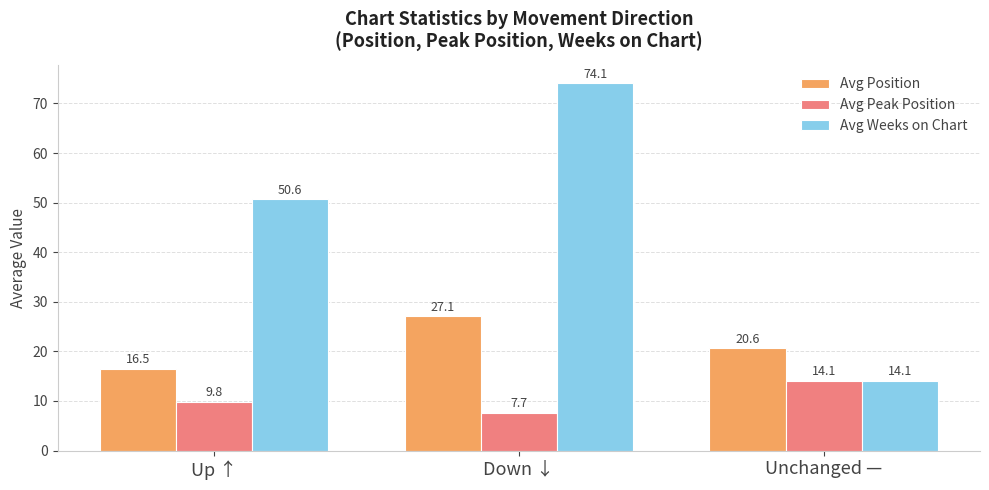

The value of Avg Position at Up ↑ is 24.6. True or false?

False